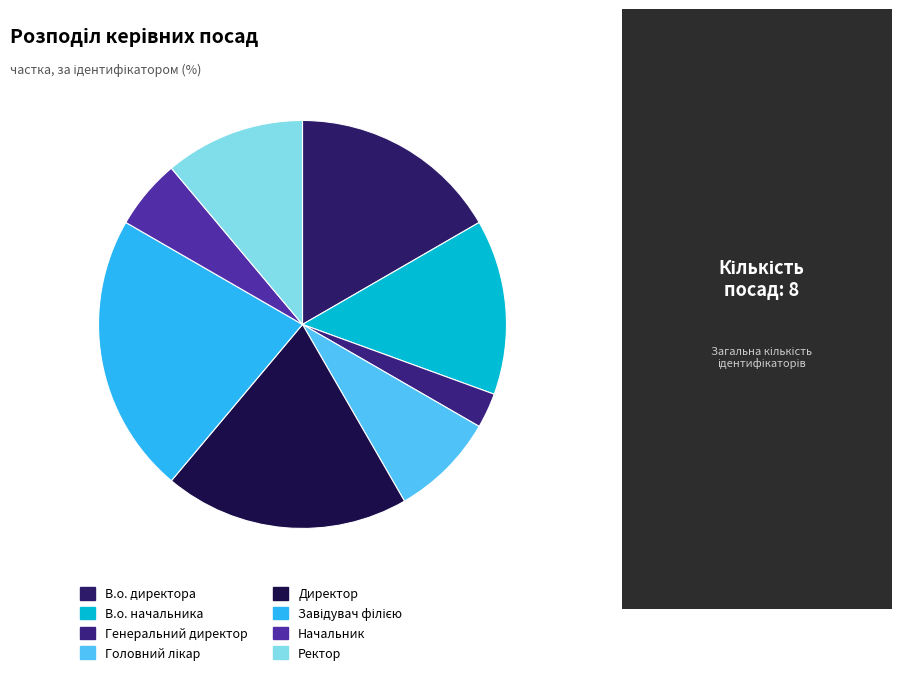

How many segments does this pie chart have?

8